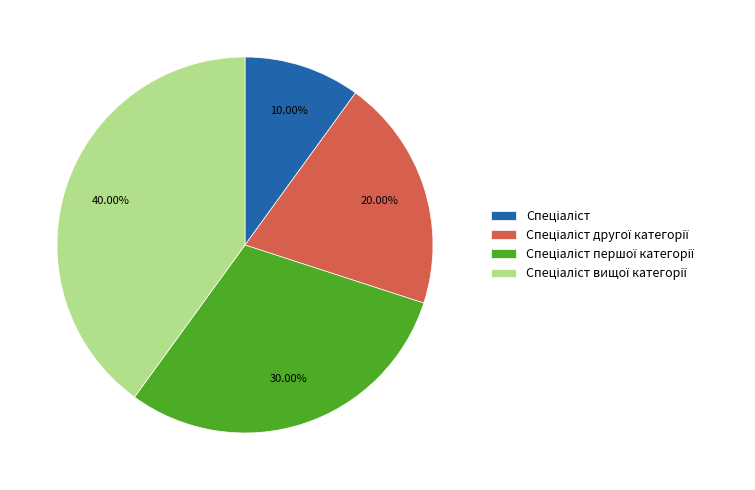

Is there a majority slice in this chart?

No